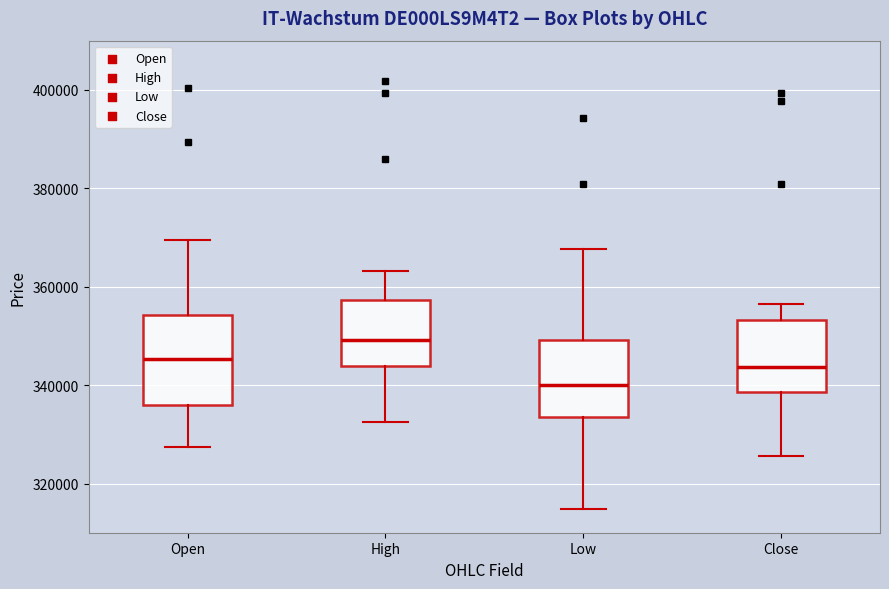

Reading left to right, transcribe this box plot: for each box, give where its median line is, the range the box spans, and where its two whiskers end, as read against the y-axis. The values are not printed on the chart, so give them approximately, as read against the axis.

Open: median 346000, box 336000 to 354000, whiskers 328000 to 370000
High: median 350000, box 344000 to 358000, whiskers 332000 to 364000
Low: median 340000, box 334000 to 350000, whiskers 314000 to 368000
Close: median 344000, box 338000 to 354000, whiskers 326000 to 356000